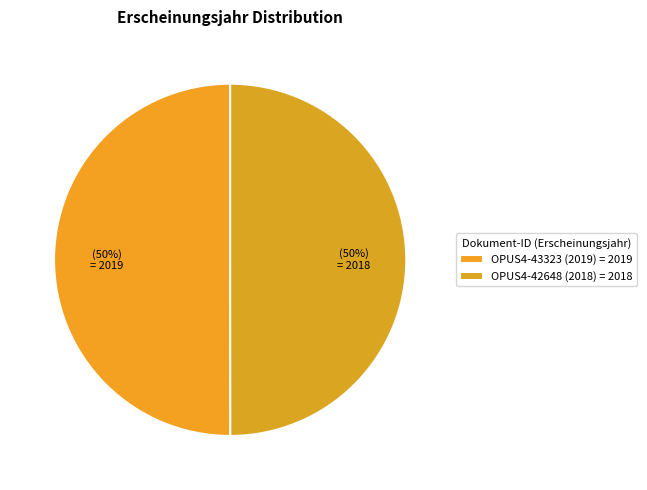

What is the total percentage of OPUS4-42648 (2018) and OPUS4-43323 (2019)?

100.0%